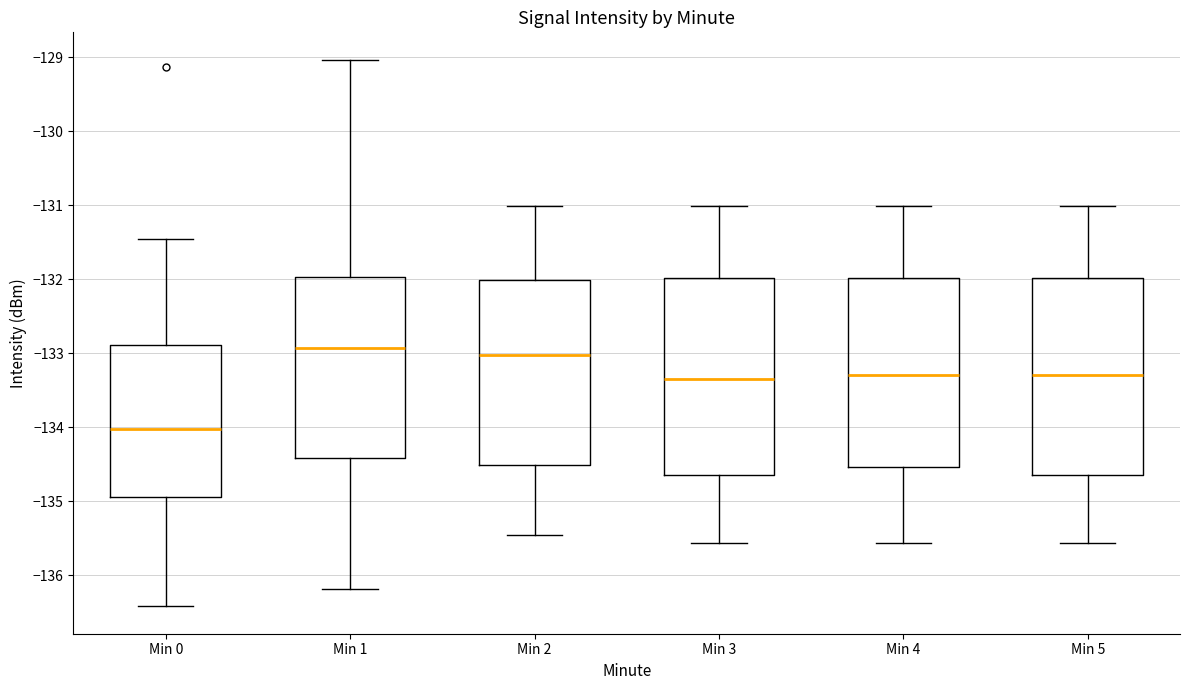

Reading left to right, read every box against the y-axis: the position of its median line, the range the box covers, and the ends of its whiskers. The values are not printed on the chart, so give them approximately, as read against the axis.

Min 0: median -134.0, box -134.9 to -132.9, whiskers -136.4 to -131.5
Min 1: median -132.9, box -134.4 to -132.0, whiskers -136.2 to -129.0
Min 2: median -133.0, box -134.5 to -132.0, whiskers -135.5 to -131.0
Min 3: median -133.3, box -134.7 to -132.0, whiskers -135.6 to -131.0
Min 4: median -133.3, box -134.5 to -132.0, whiskers -135.6 to -131.0
Min 5: median -133.3, box -134.7 to -132.0, whiskers -135.6 to -131.0